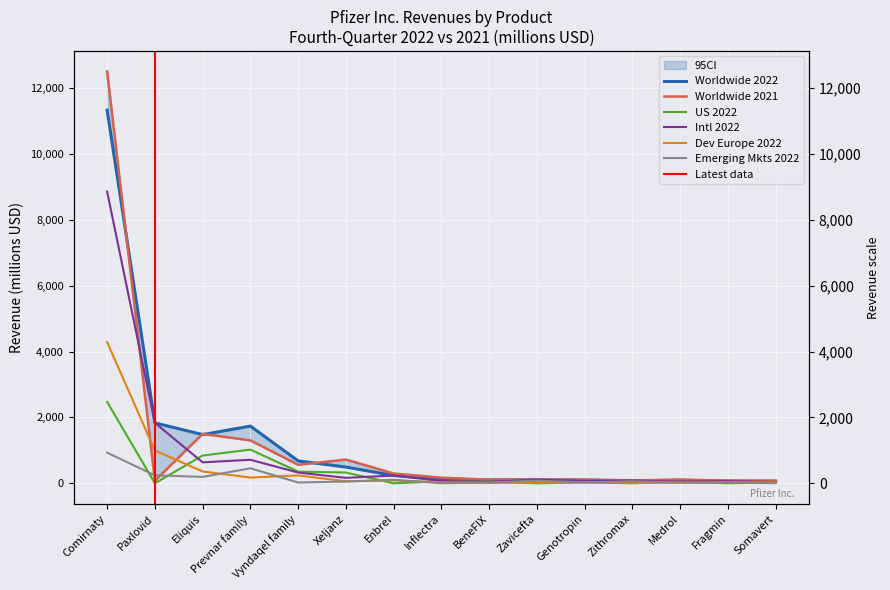

The value of Emerging Mkts 2022 at Zavicefta is 82. True or false?

True